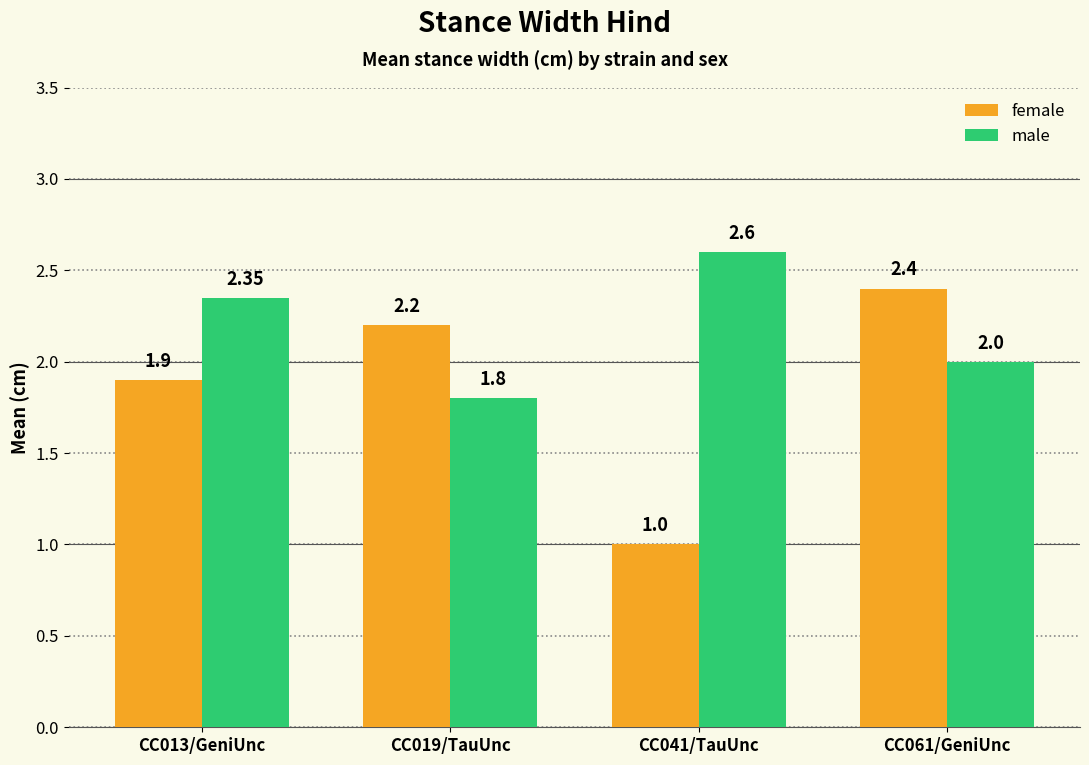

List the series in order of their peak value, lowest first.

female, male